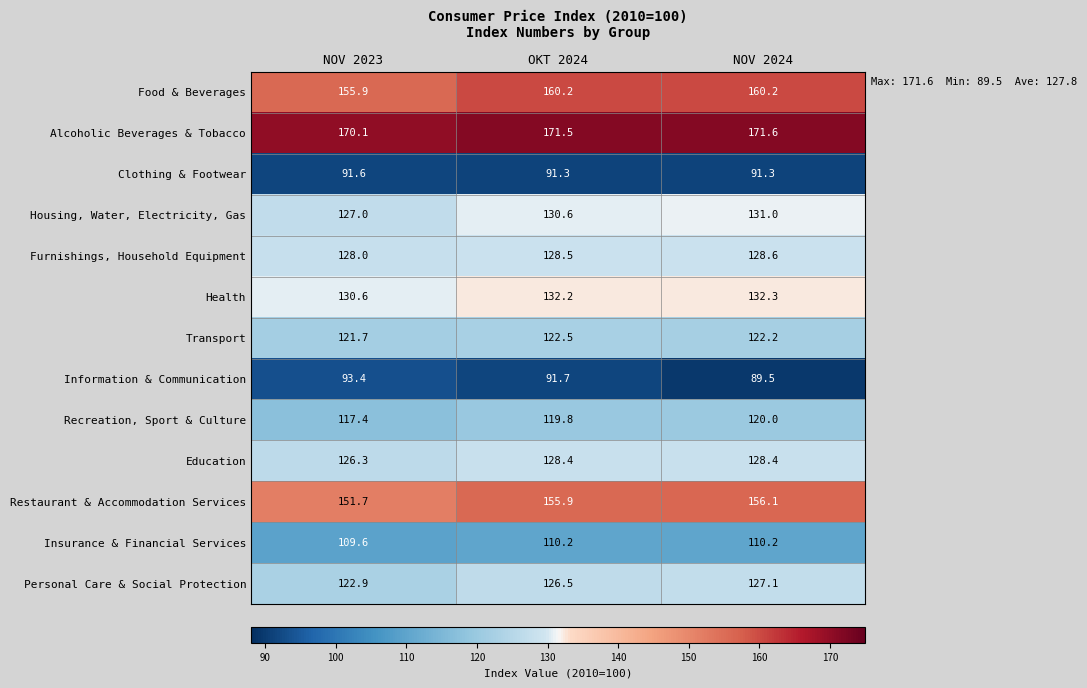

Which series has the largest range (max minus min)?

Restaurant & Accommodation Services